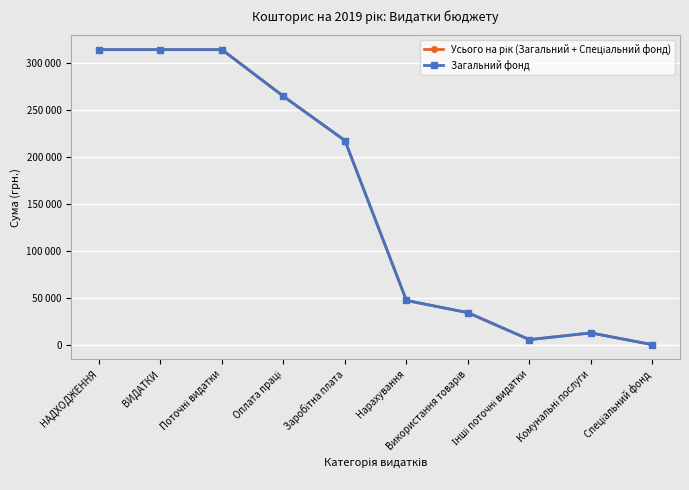

Reading left to right, extract all data points from this chart.

Усього на рік (Загальний + Спеціальний фонд): 313687	313687	313687	264060	217035	47025	34000	5350	12500	0
Загальний фонд: 313687	313687	313687	264060	217035	47025	34000	5350	12500	0